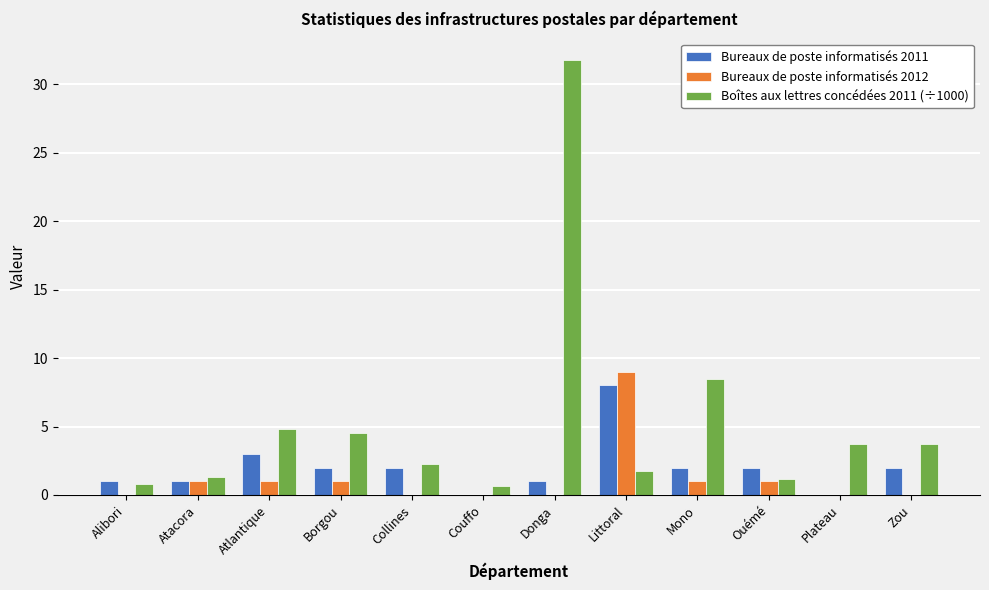

Count the number of categories in the chart.

12